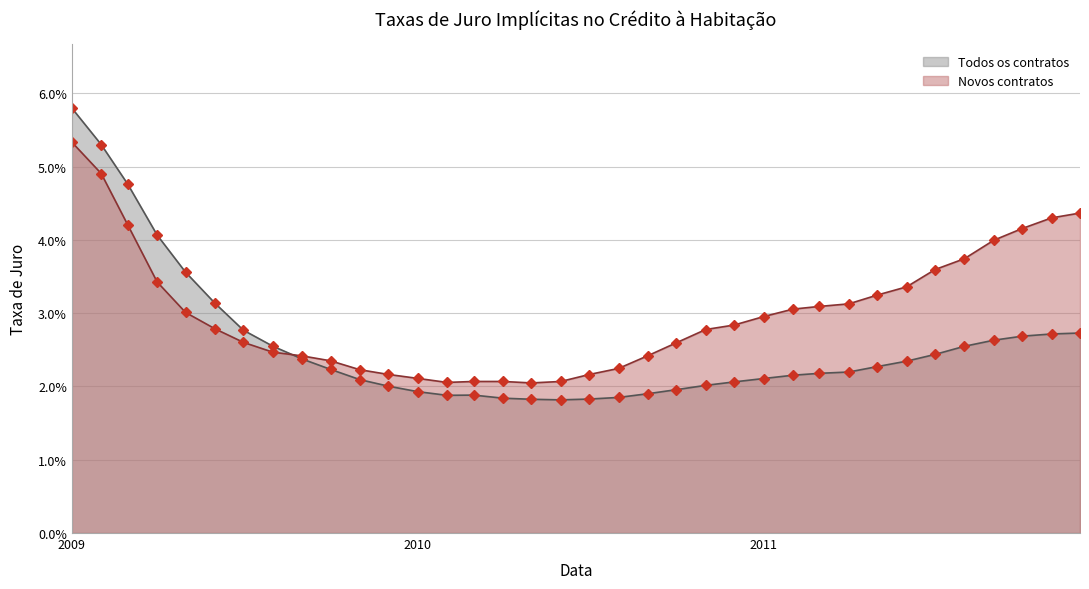

What is the label of the 10th point from the left?

2009-10